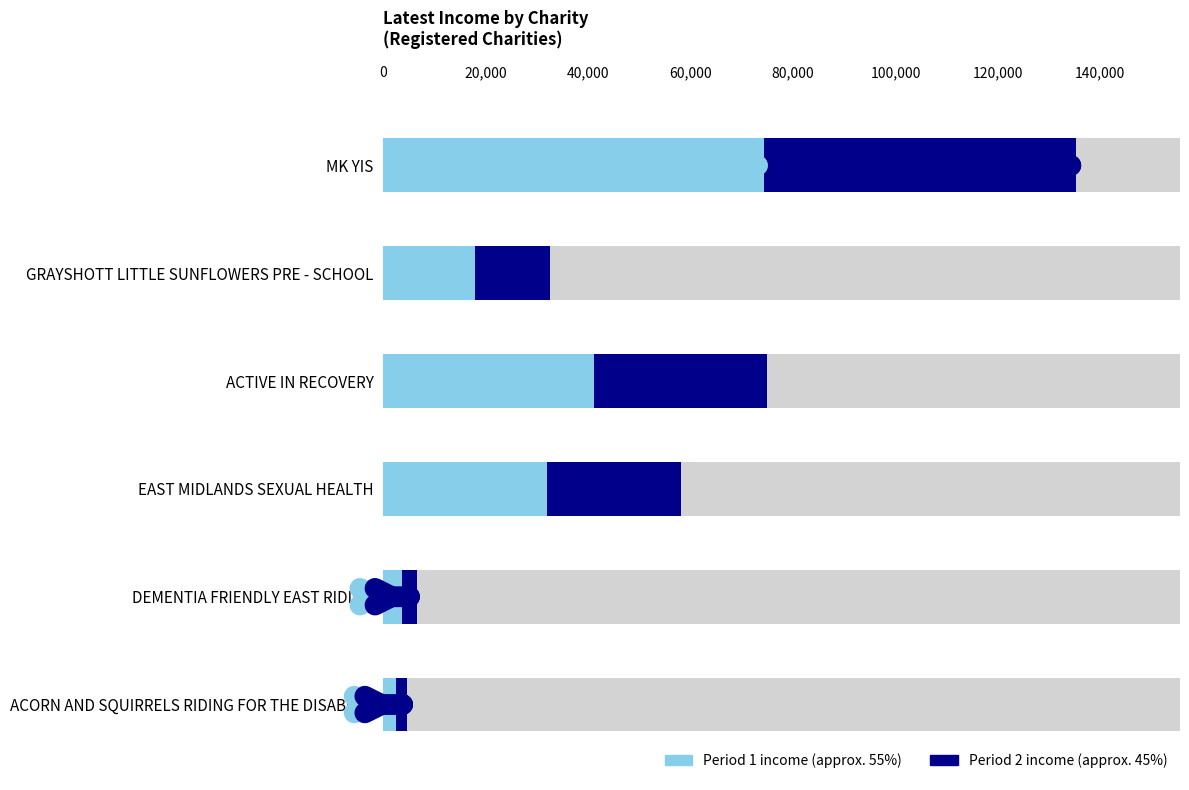

Reading left to right, transcribe all the data shown in this chart.

MK YIS=135272	GRAYSHOTT LITTLE SUNFLOWERS PRE - SCHOOL=32487	ACTIVE IN RECOVERY=74900	EAST MIDLANDS SEXUAL HEALTH=58176	DEMENTIA FRIENDLY EAST RIDING=6501	ACORN AND SQUIRRELS RIDING FOR THE DISABLED=4570